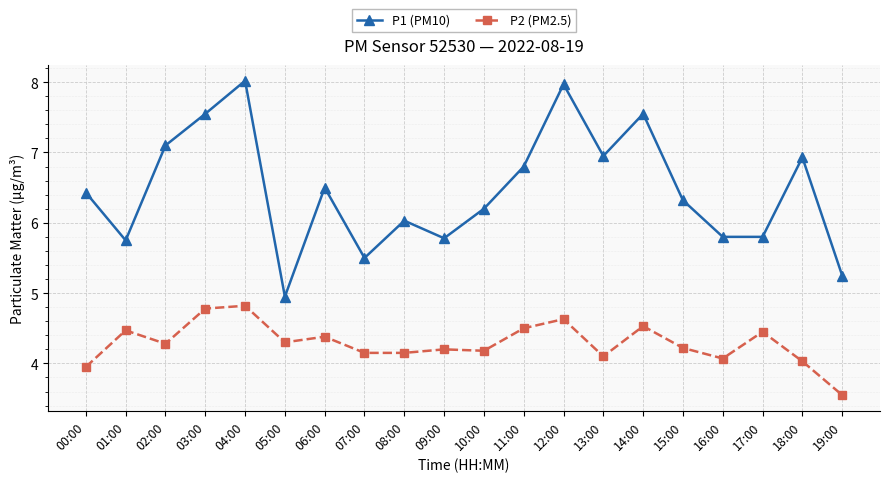

At which category is the sum across all series the highest?

04:00